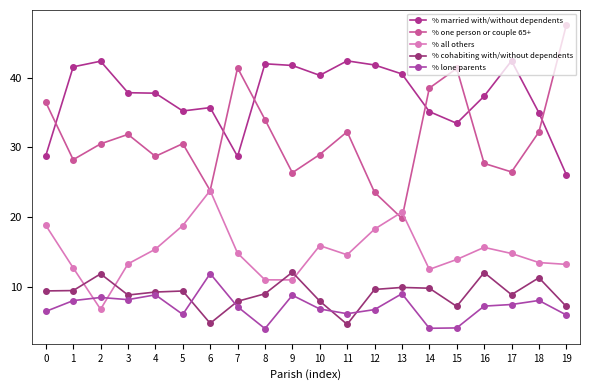

True or false: % married with/without dependents and % cohabiting with/without dependents cross at least once.

False